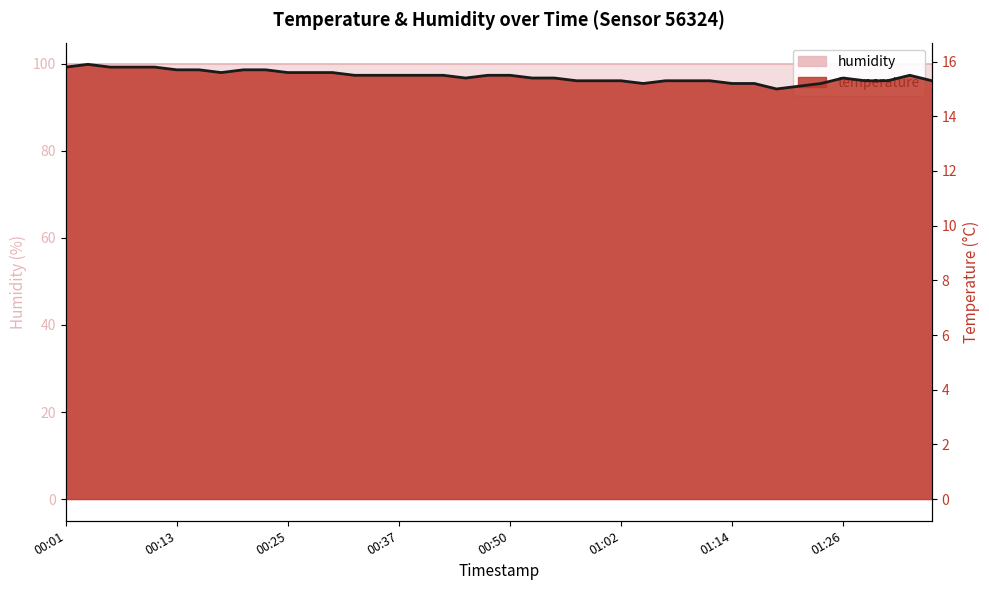

What is the value of the 38th point from the left?

15.3